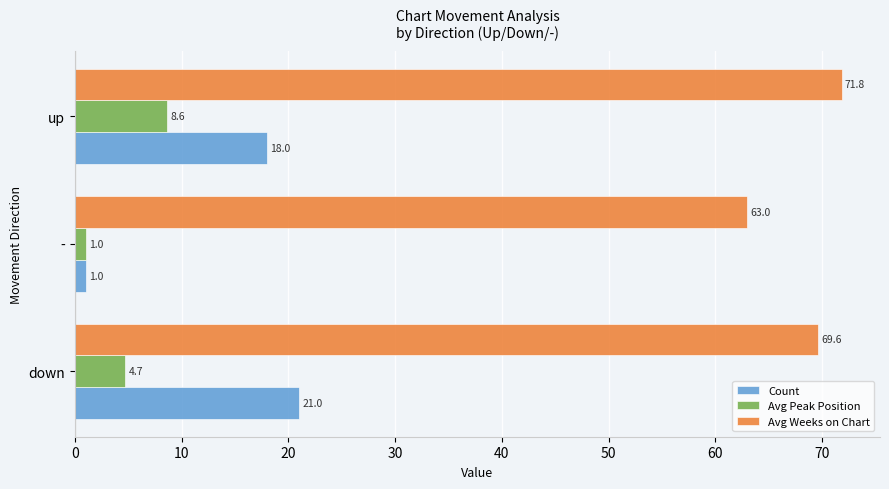

At which label does Avg Peak Position reach its peak?

up